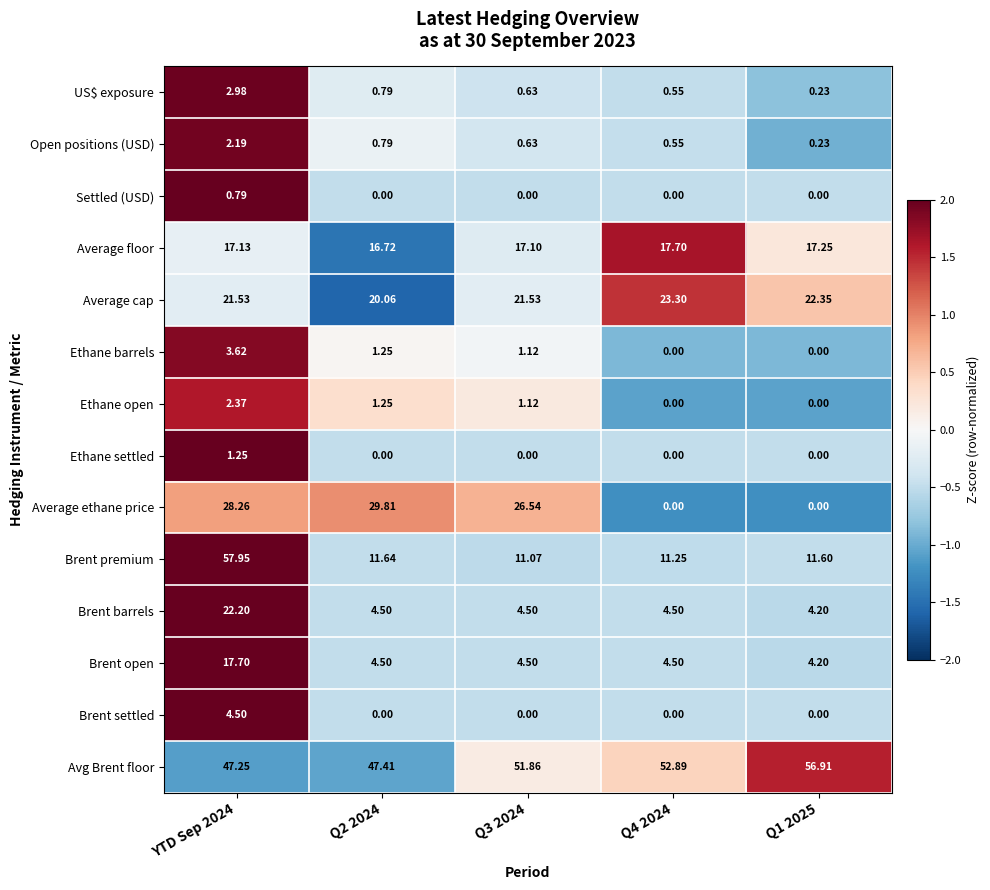

Is the value of Avg Brent floor at Q3 2024 greater than the value of Ethane open at YTD Sep 2024?

Yes